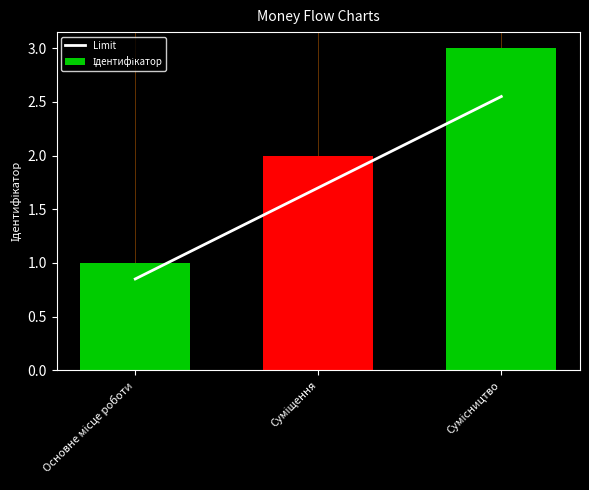

What is the spread (max minus min) of values at Основне місце роботи?

0.2